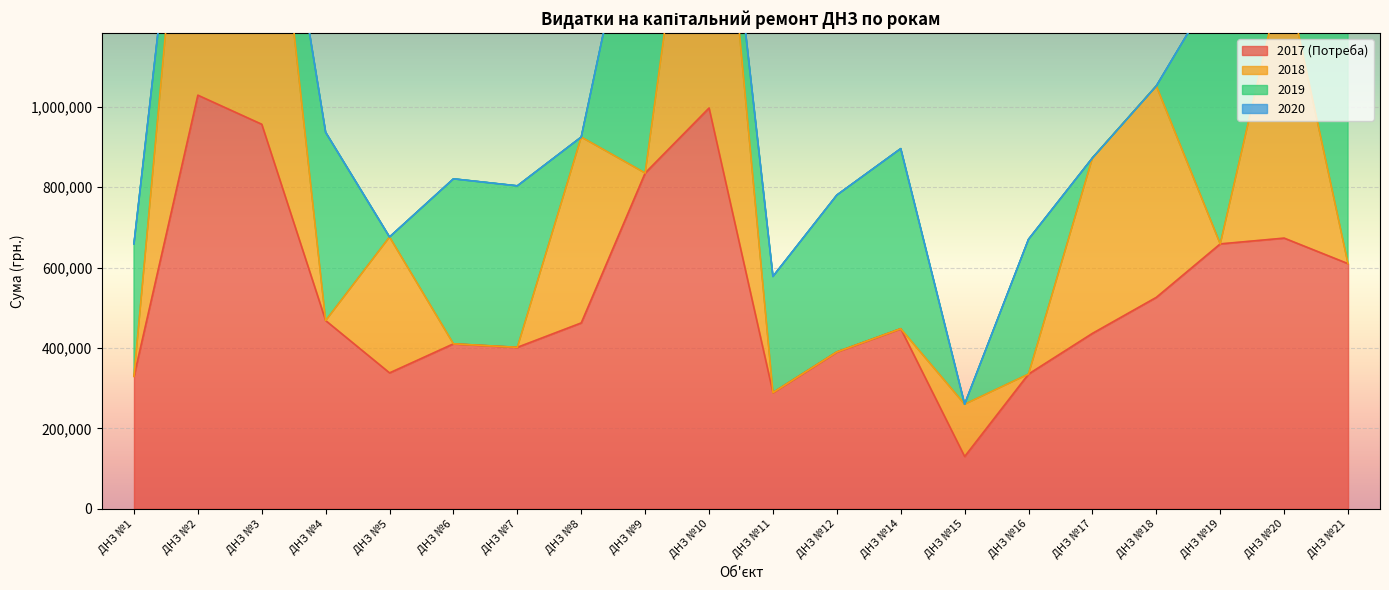

The value of 2017 (Потреба) at ДНЗ №11 is 289000. True or false?

True